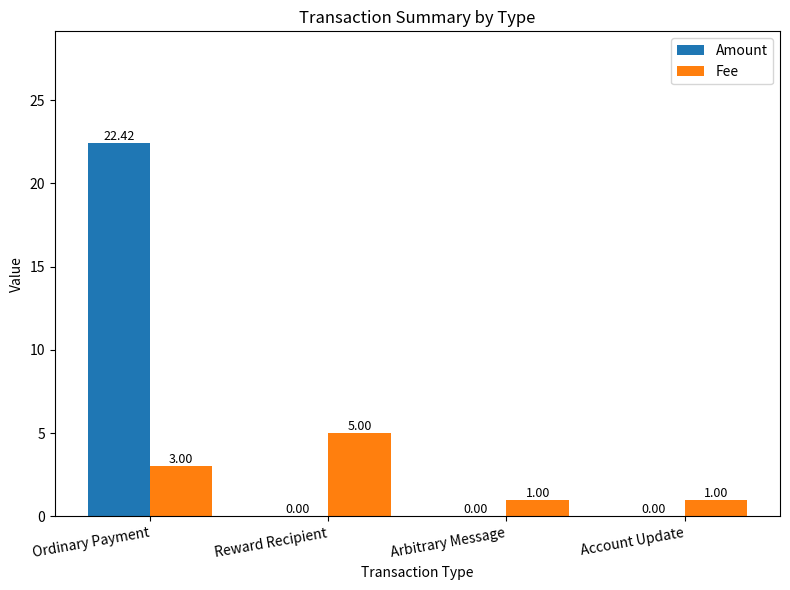

Reading left to right, transcribe all the data shown in this chart.

Amount: Ordinary Payment=22.4	Reward Recipient=0.0	Arbitrary Message=0.0	Account Update=0.0
Fee: Ordinary Payment=3.0	Reward Recipient=5.0	Arbitrary Message=1.0	Account Update=1.0